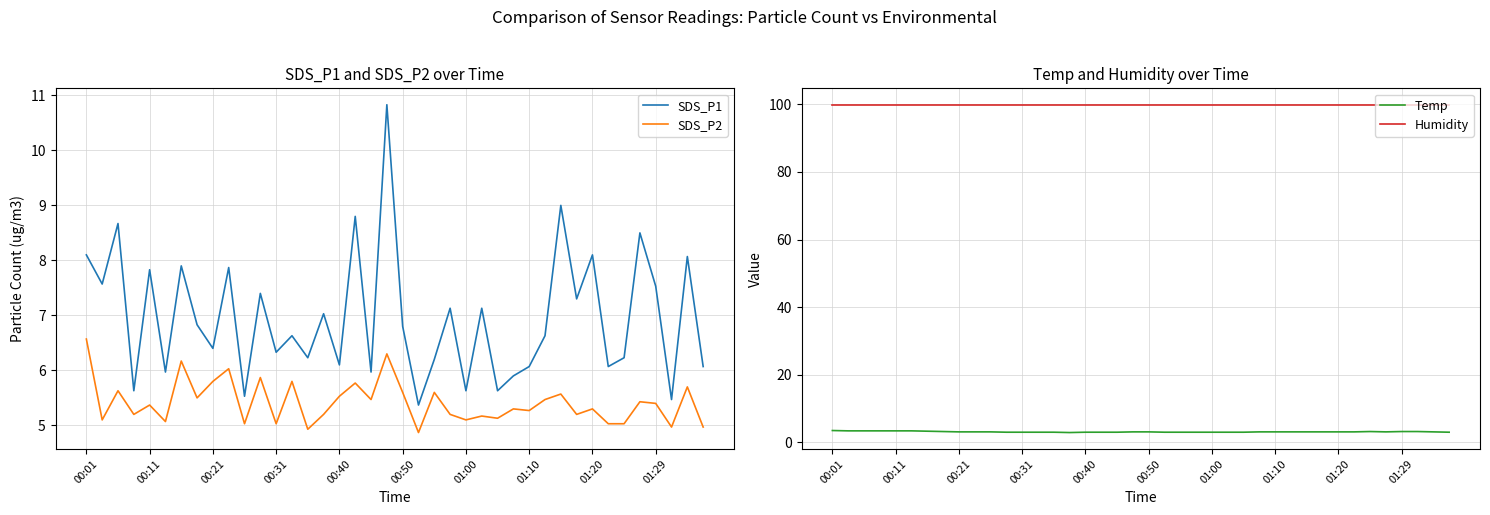

The value of SDS_P2 at 39 is 8.8. True or false?

False